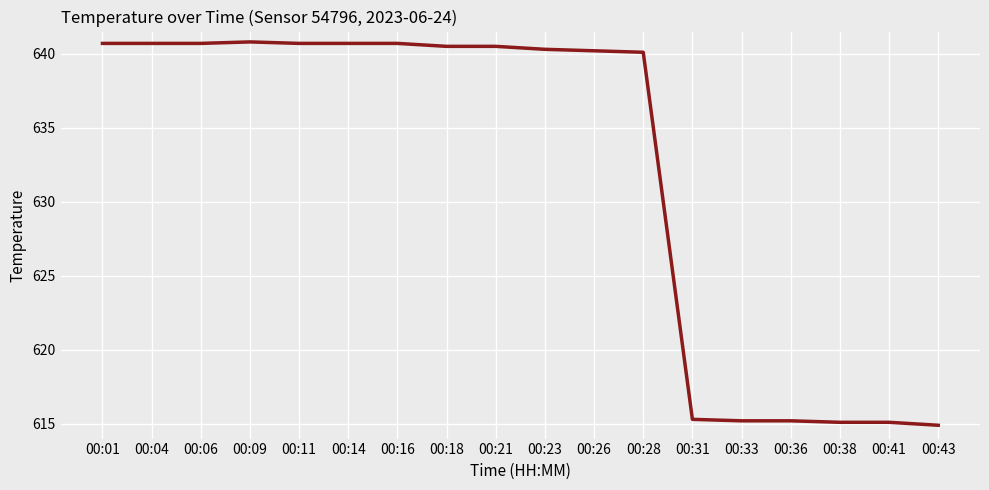

True or false: the data shows 1147.7 at 00:26.

False